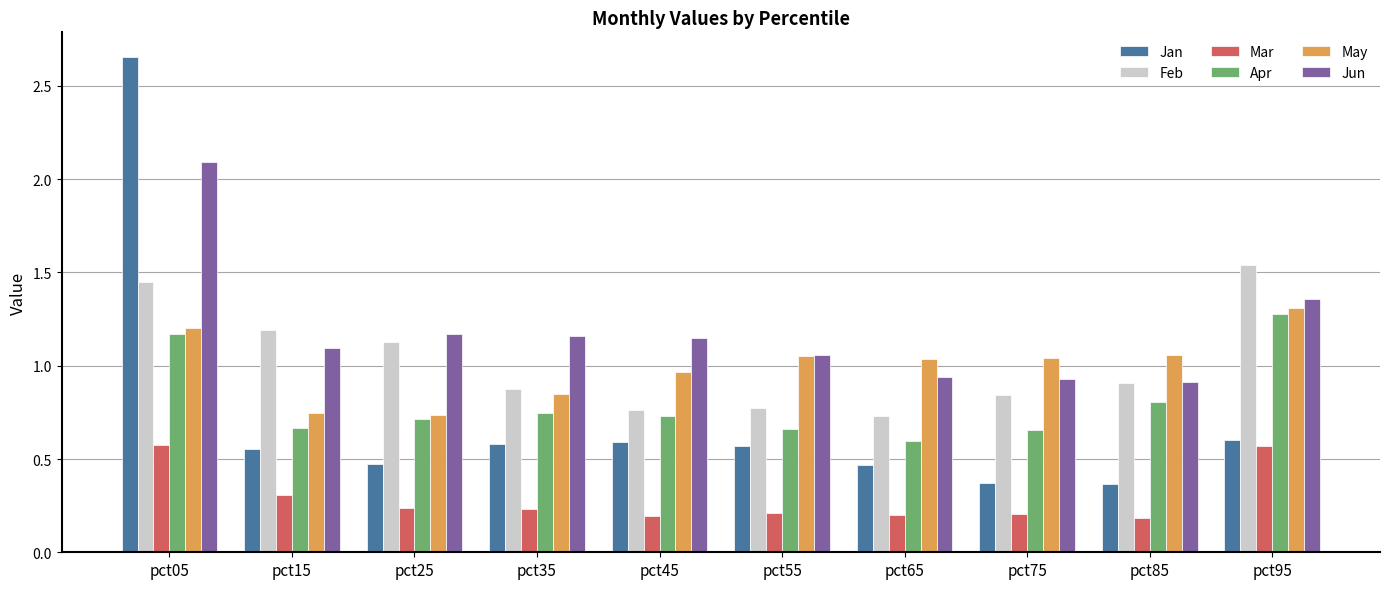

Count the number of data series in this chart.

6